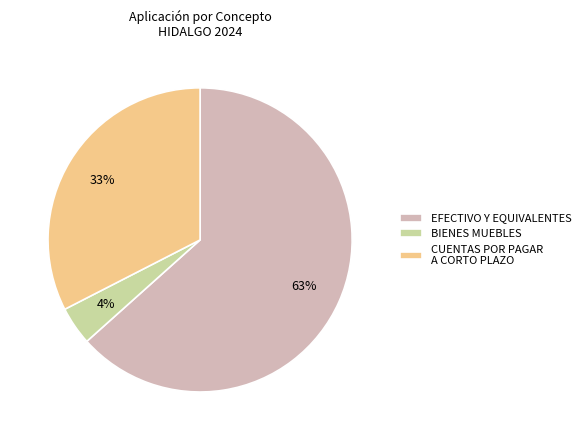

How many slices are in this pie chart?

3